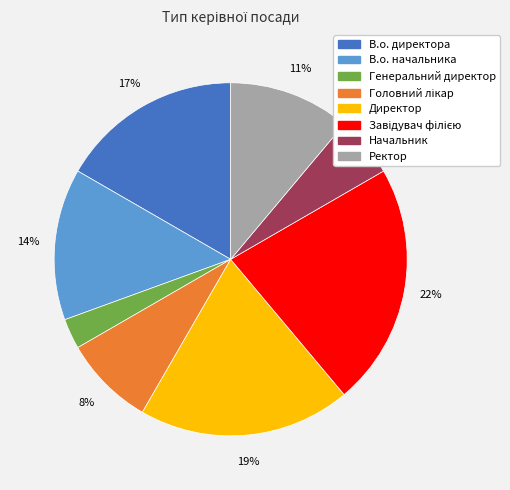

Which category has the smallest portion of the pie?

Генеральний директор